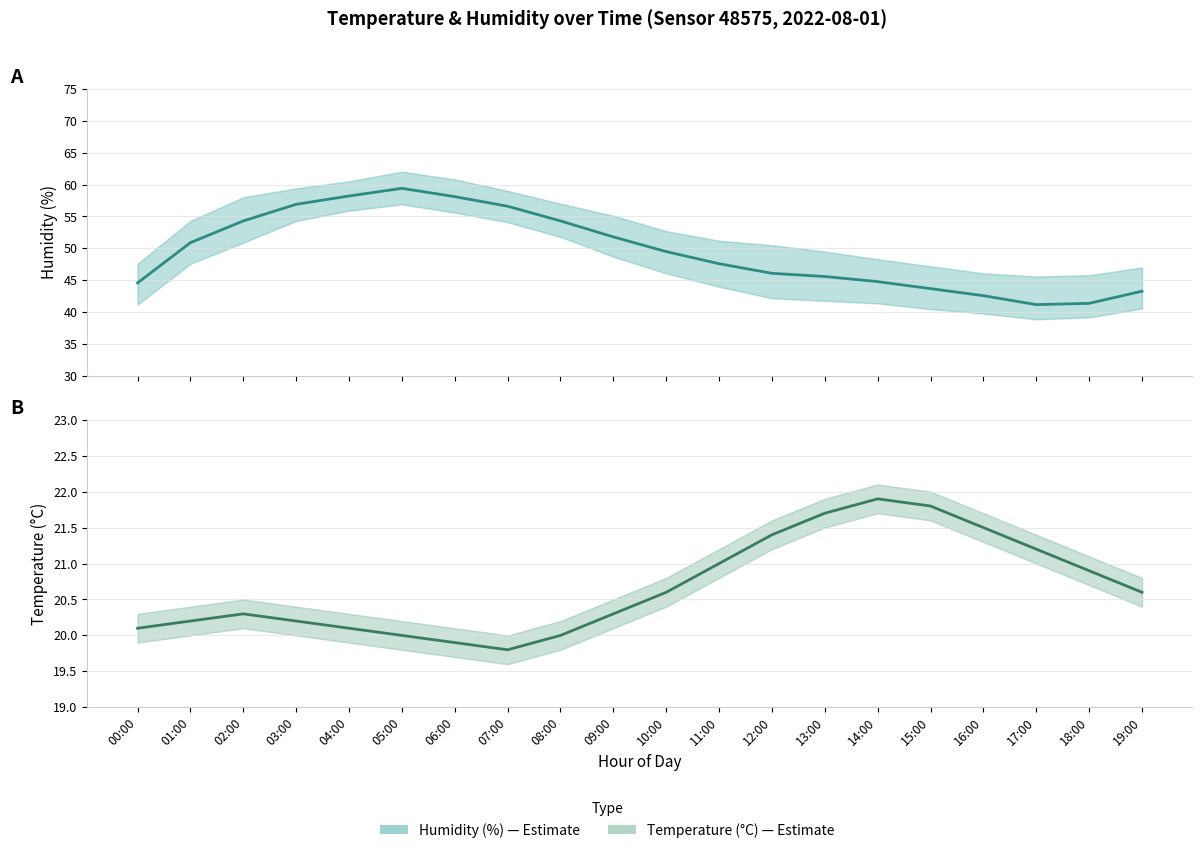

What is the total value across all series at 11:00?

68.6